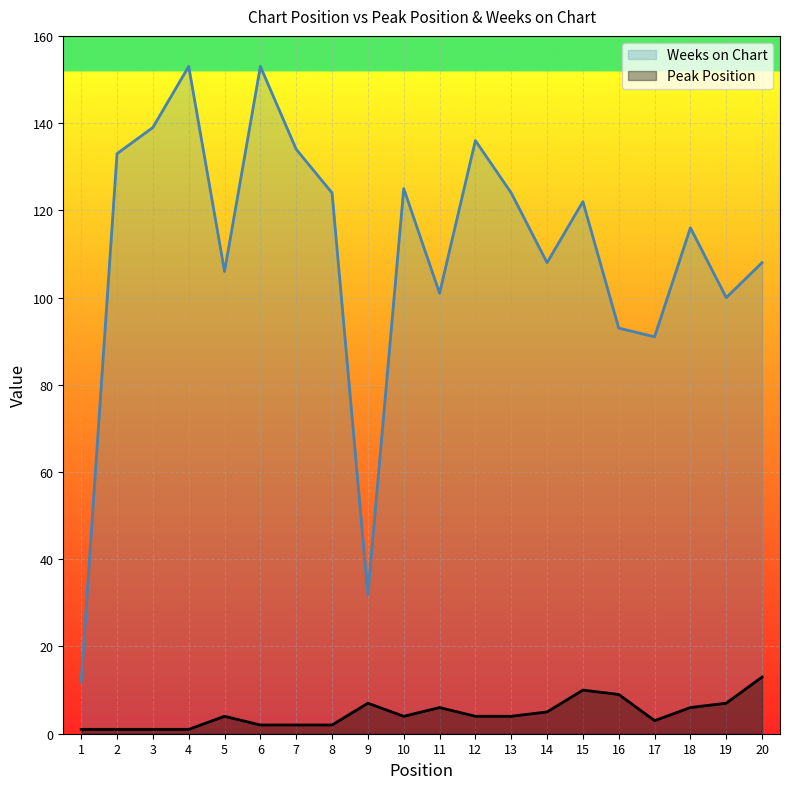

True or false: Weeks on Chart and Peak Position intersect in this chart.

False